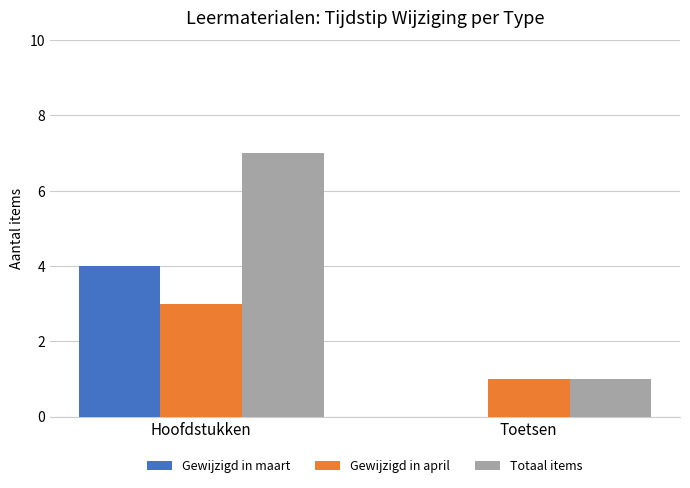

Reading left to right, transcribe all the data shown in this chart.

Gewijzigd in maart: 4	0
Gewijzigd in april: 3	1
Totaal items: 7	1